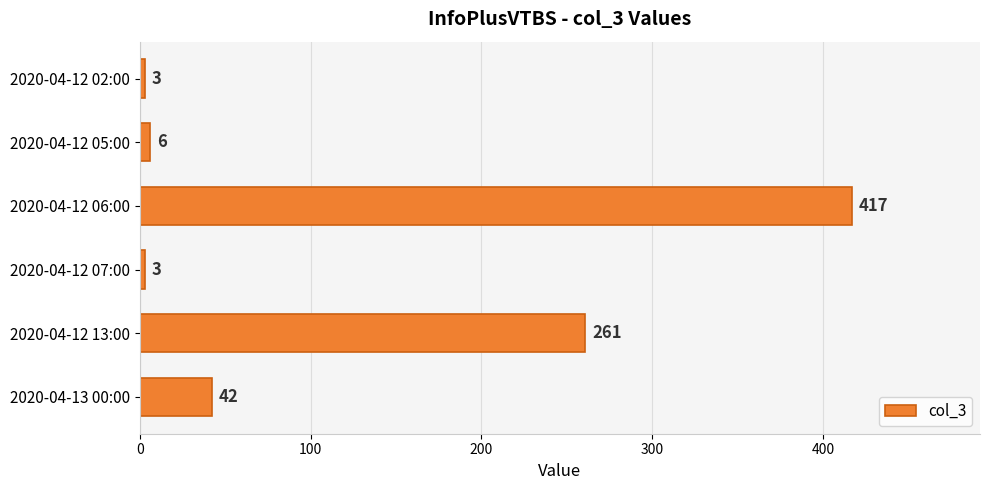

Does the chart contain any negative values?

No